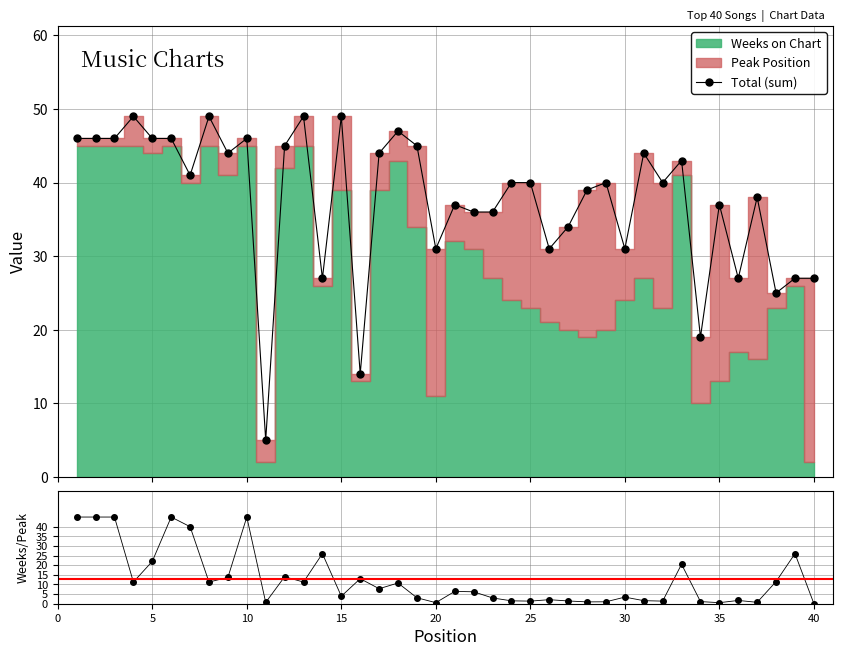

True or false: Total (sum) has more than 0 interior local peaks.

True